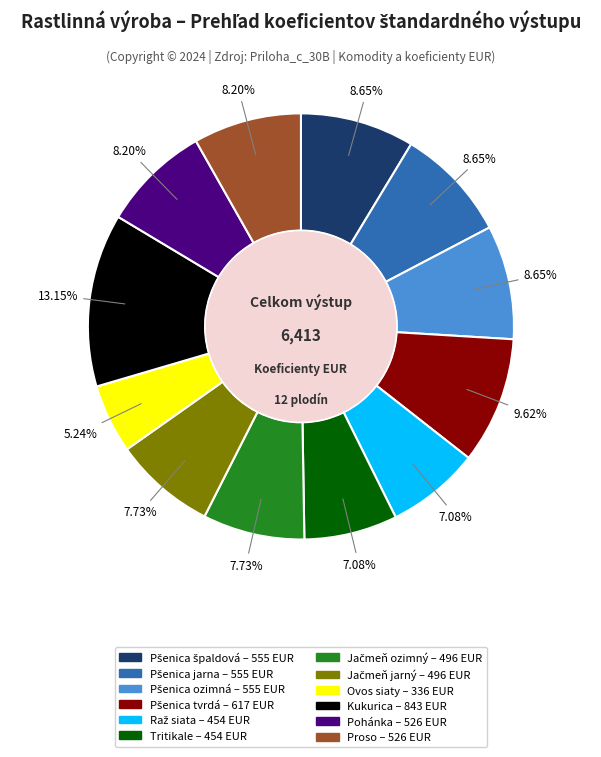

Do Pohánka and Tritikale together represent more than half of the pie?

No